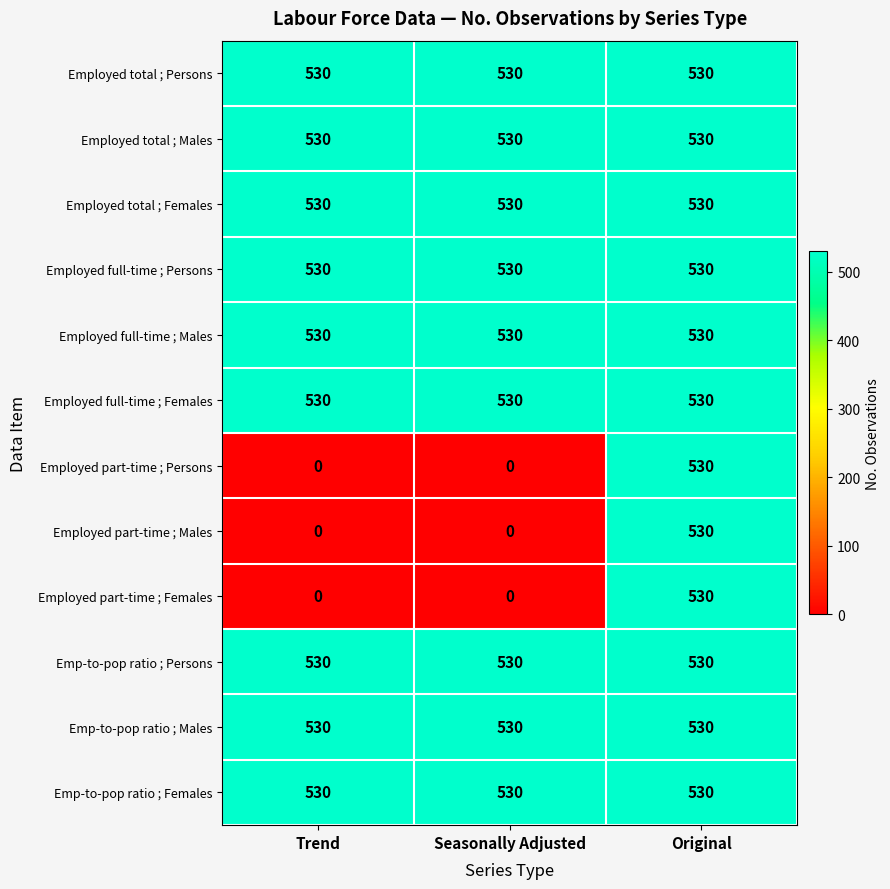

What is the total value across all series at Original?

6360